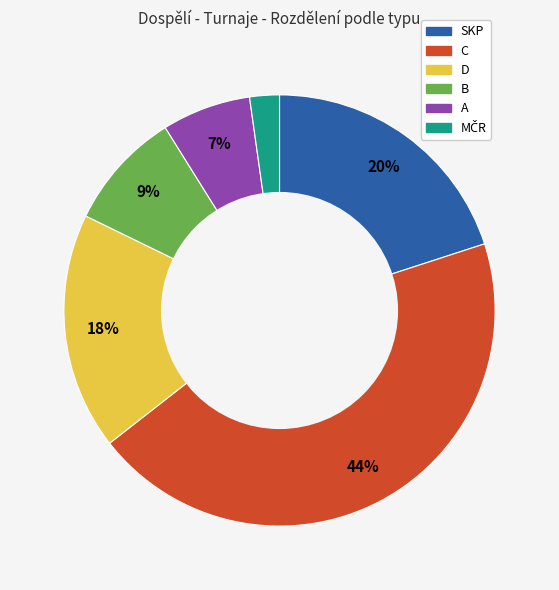

The D slice represents 18% of the pie. True or false?

True